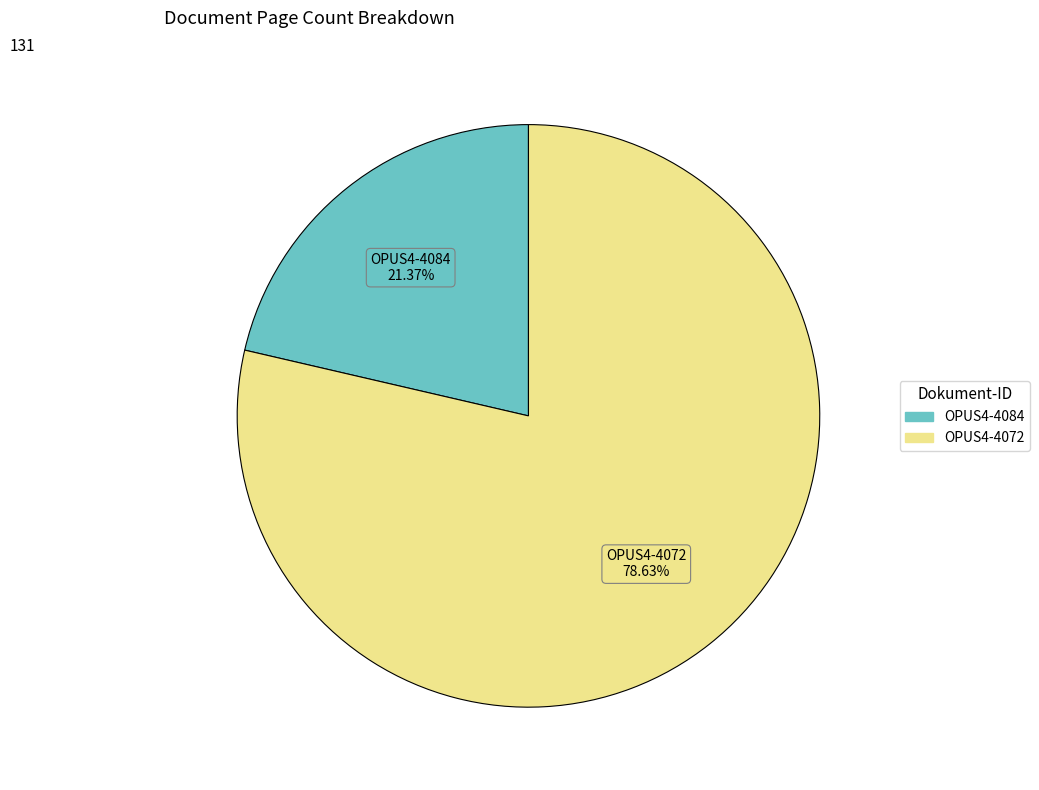

Does any single category account for the majority?

Yes